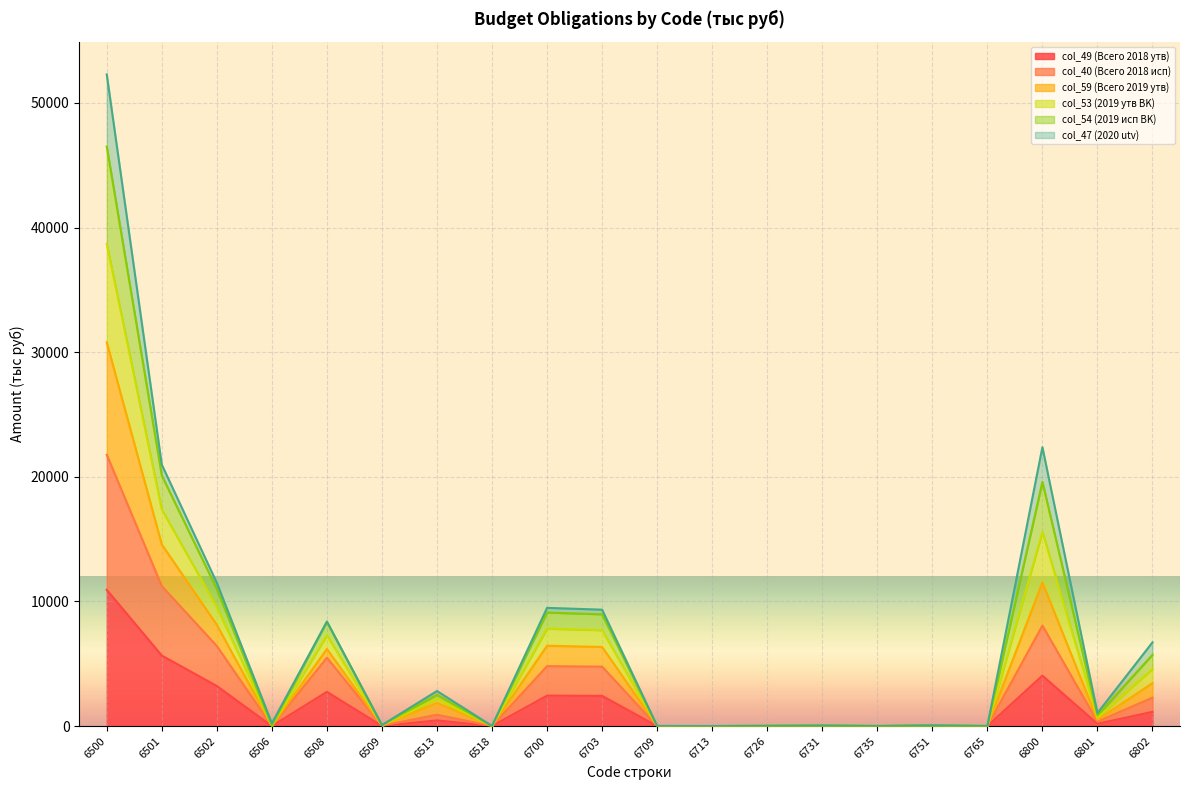

True or false: col_59 (Всего 2019 утв) and col_40 (Всего 2018 исп) cross at least once.

False